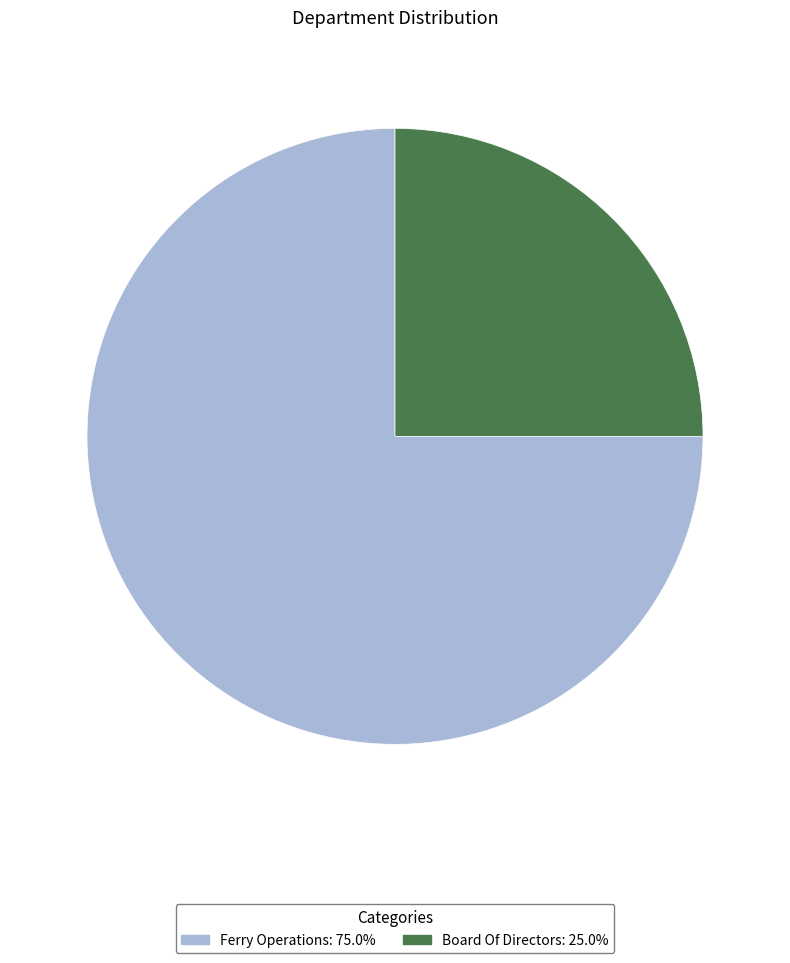

Approximately how many times larger is the value at Ferry Operations compared to Board Of Directors?

3.0